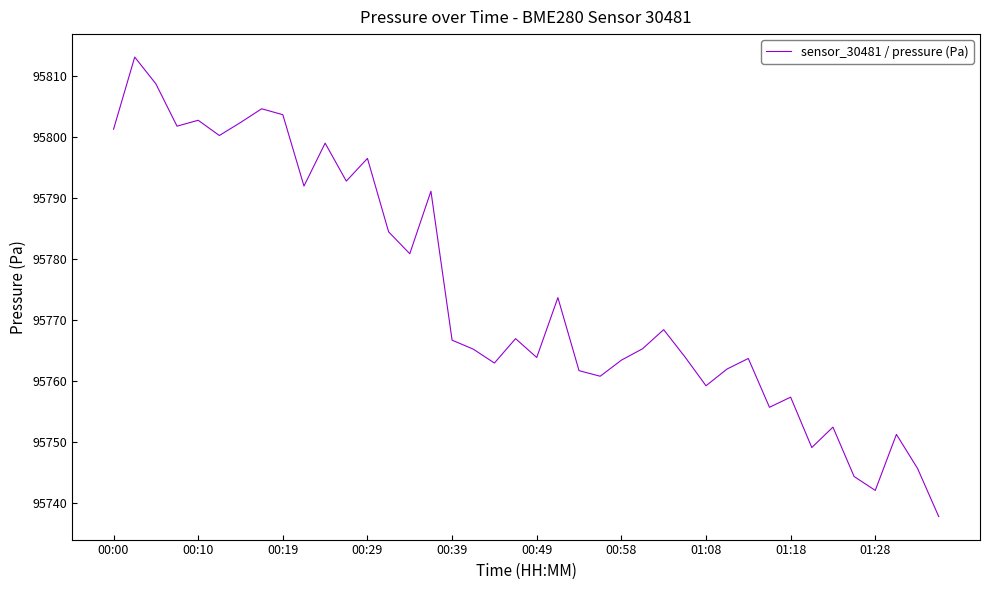

What is the smallest value displayed?

95737.8